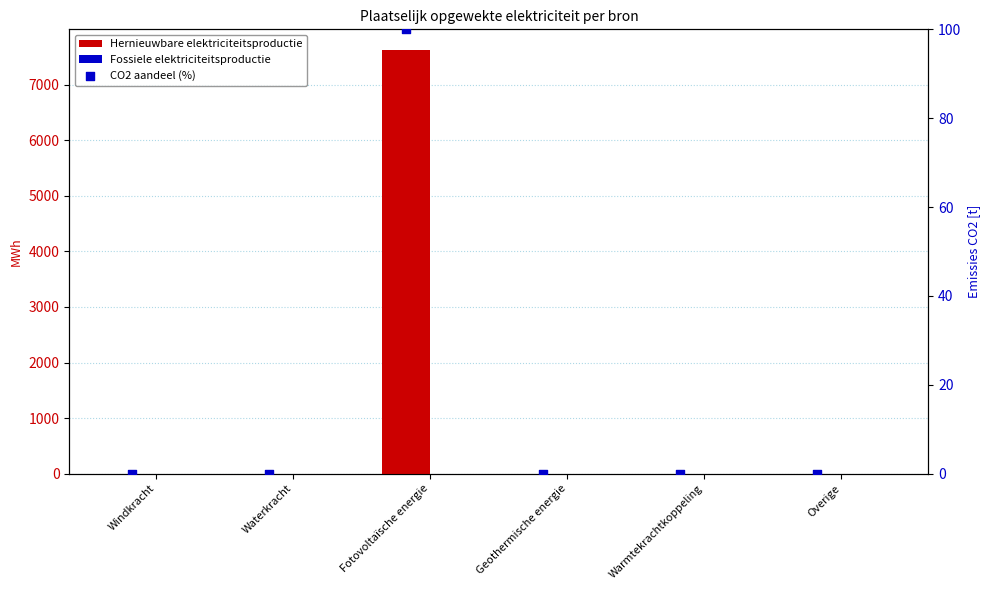

Which series has the widest spread of Y values?

Hernieuwbare elektriciteitsproductie